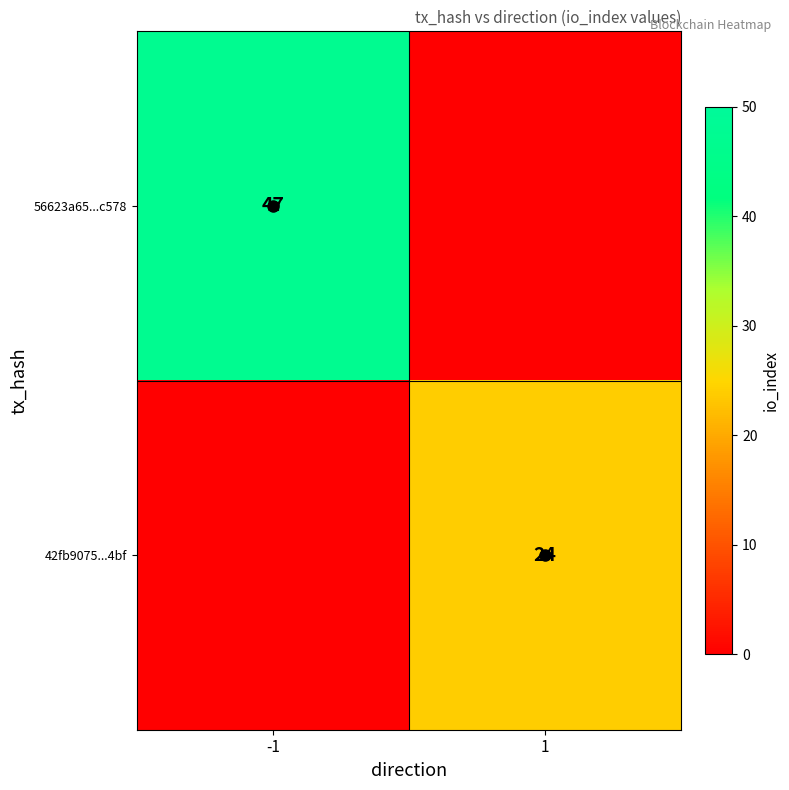

Is the value of 42fb9075...4bf at 1 greater than the value of 56623a65...c578 at -1?

No